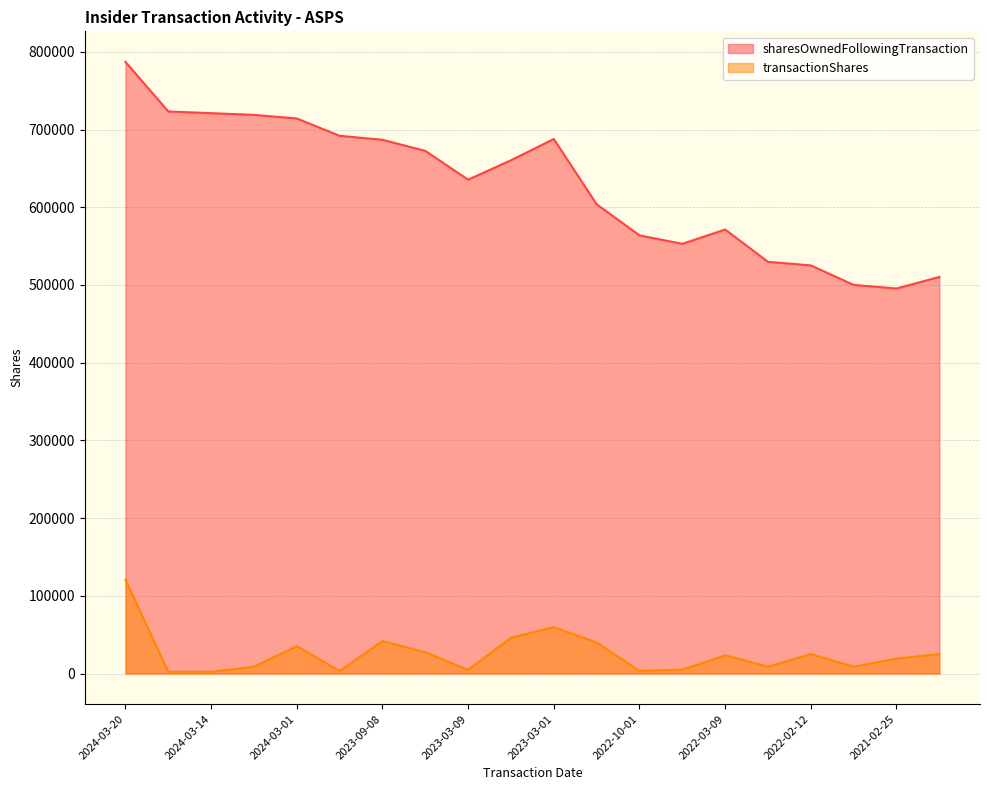

Which series changed the most between 2024-03-09 and 2022-02-12?

sharesOwnedFollowingTransaction